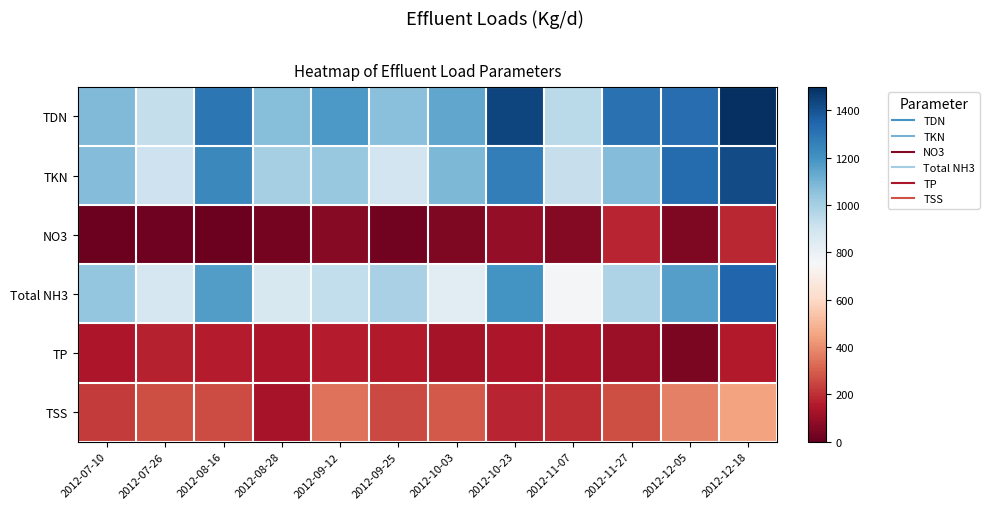

Which series has the largest range (max minus min)?

TDN